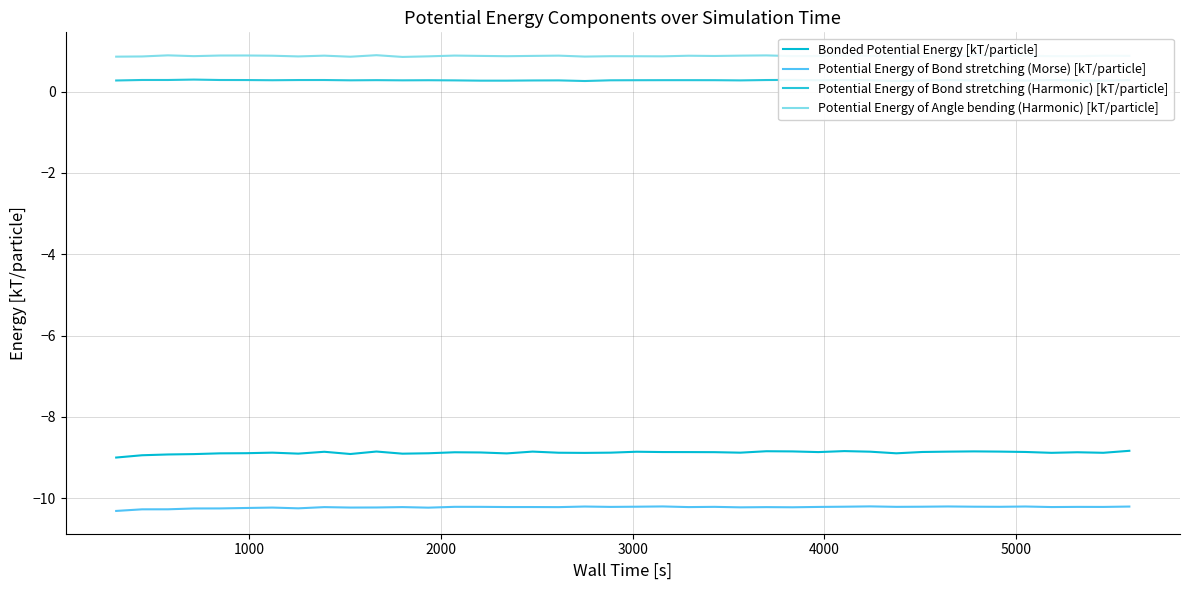

What is the minimum value for Bonded Potential Energy [kT/particle]?

-9.0